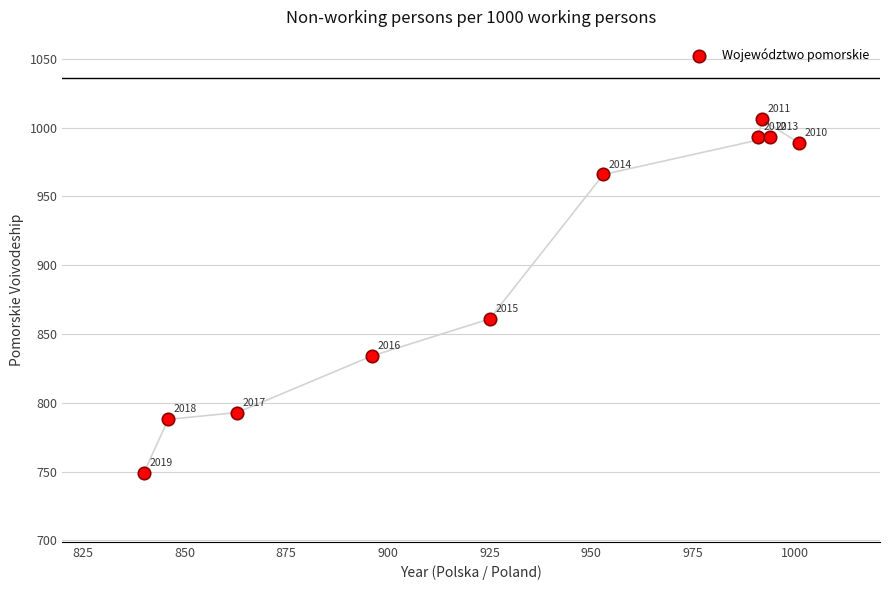

What Y value in the scatter plot is closest to 877?

861